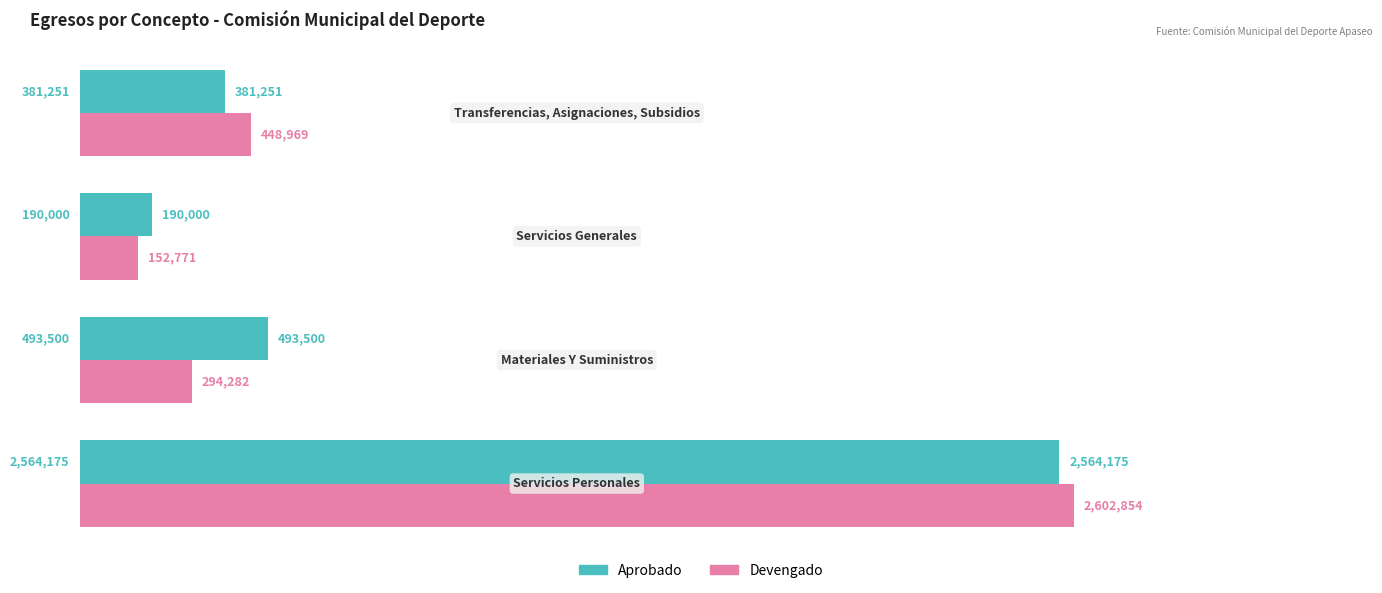

Which series has the largest total across all categories?

Aprobado